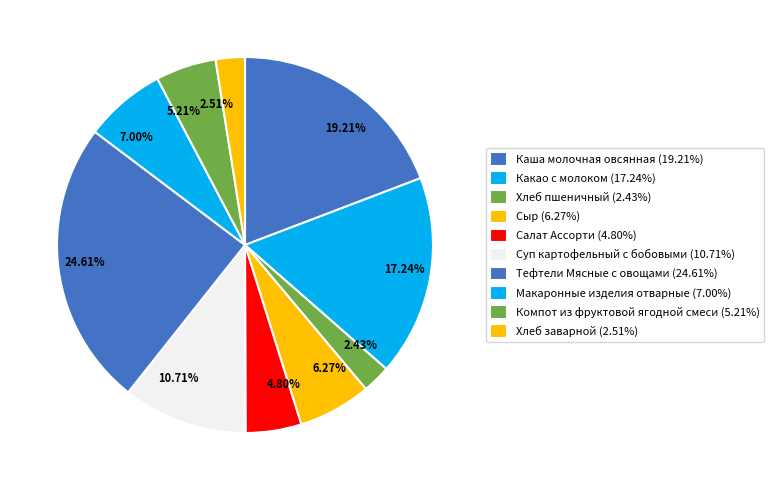

To the nearest percent, what percentage of the pie is Сыр?

6%